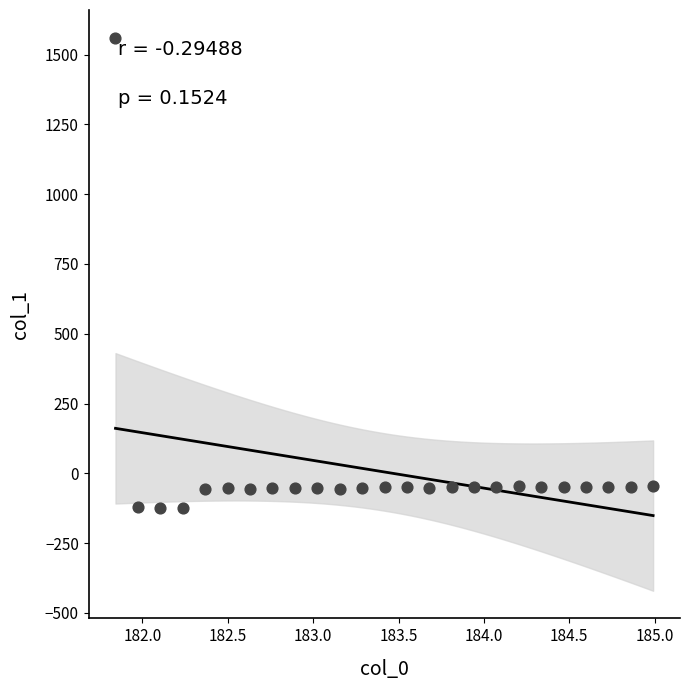

What is the range of X values (max minus min)?

3.1